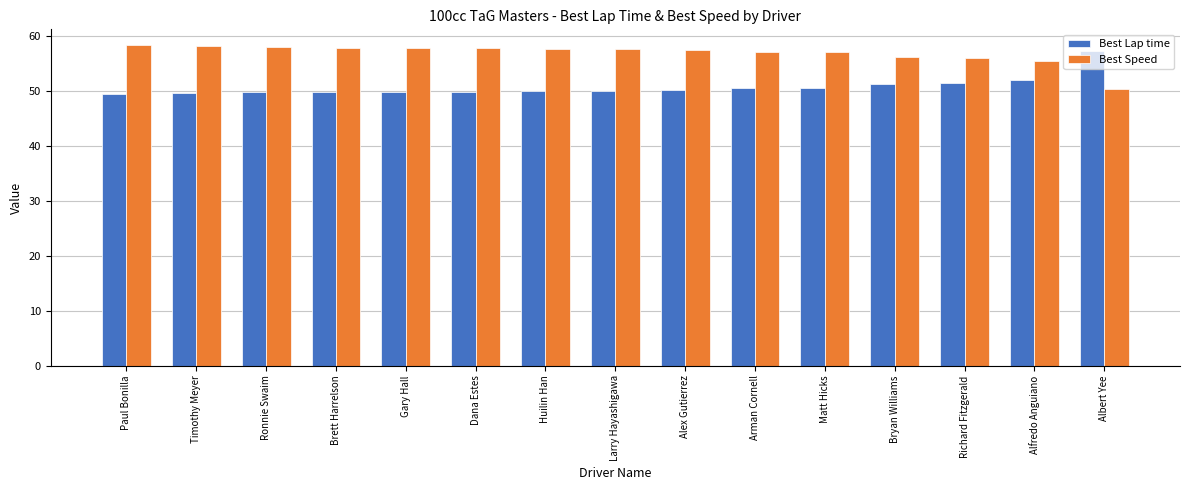

What is the label of the 3rd bar from the left?

Ronnie Swaim